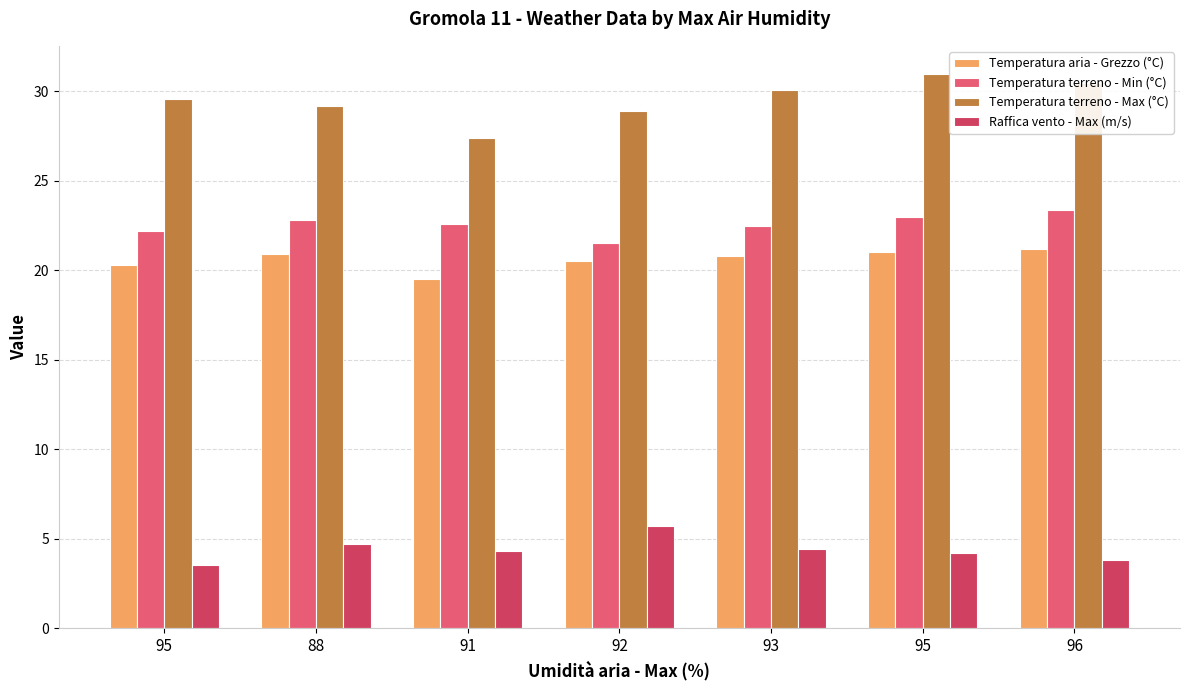

How many series are shown in this chart?

4